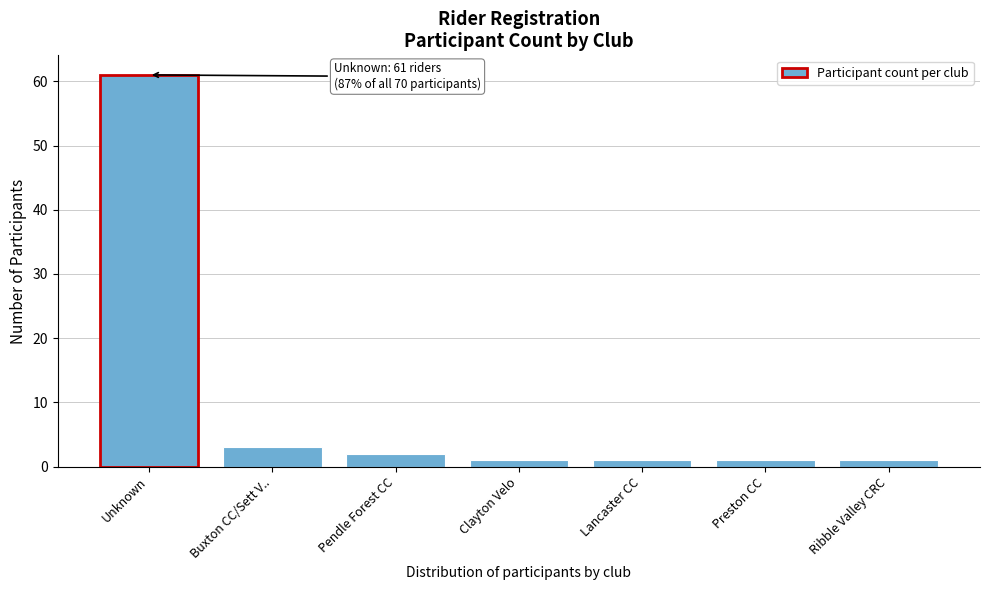

Reading left to right, list all the values displayed in this chart.

Unknown=61	Buxton CC/Sett V..=3	Pendle Forest CC=2	Clayton Velo=1	Lancaster CC=1	Preston CC=1	Ribble Valley CRC=1